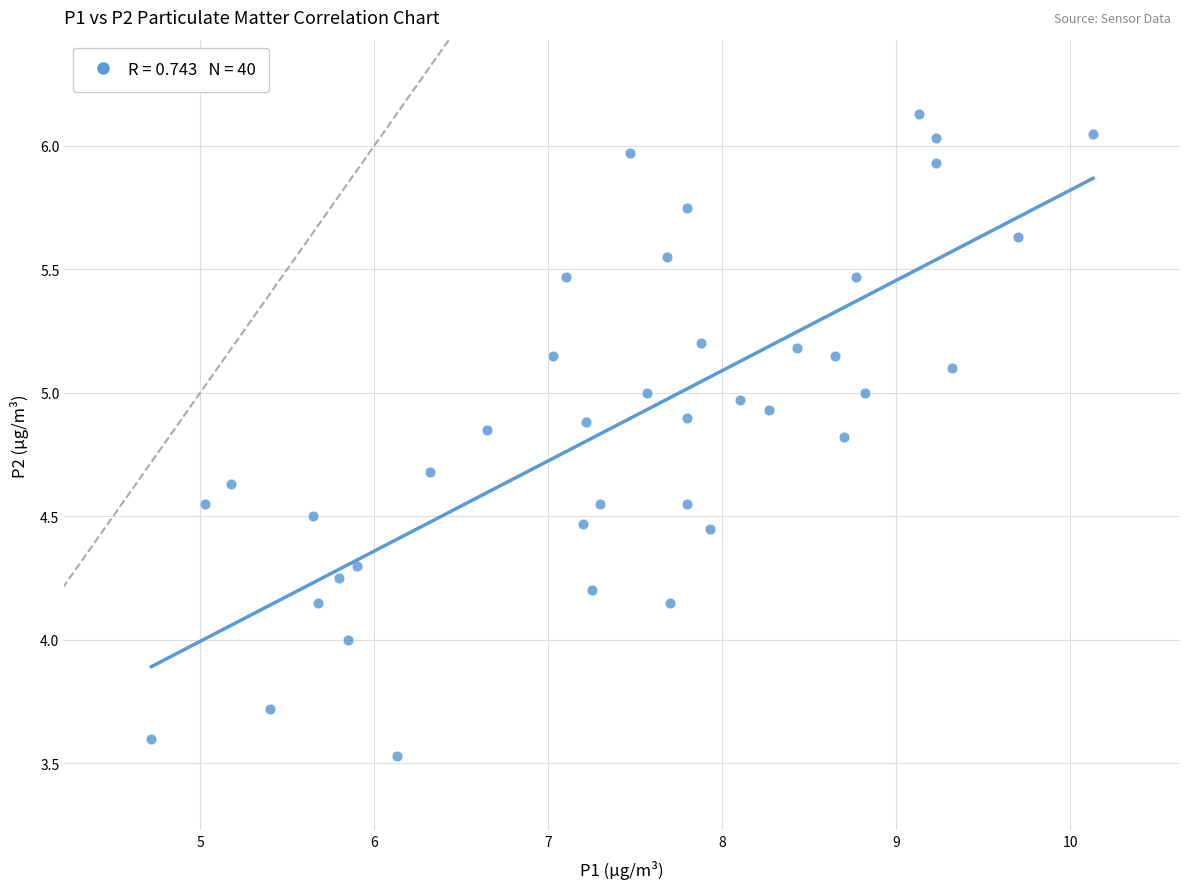

What is the range of Y values (max minus min)?

2.6